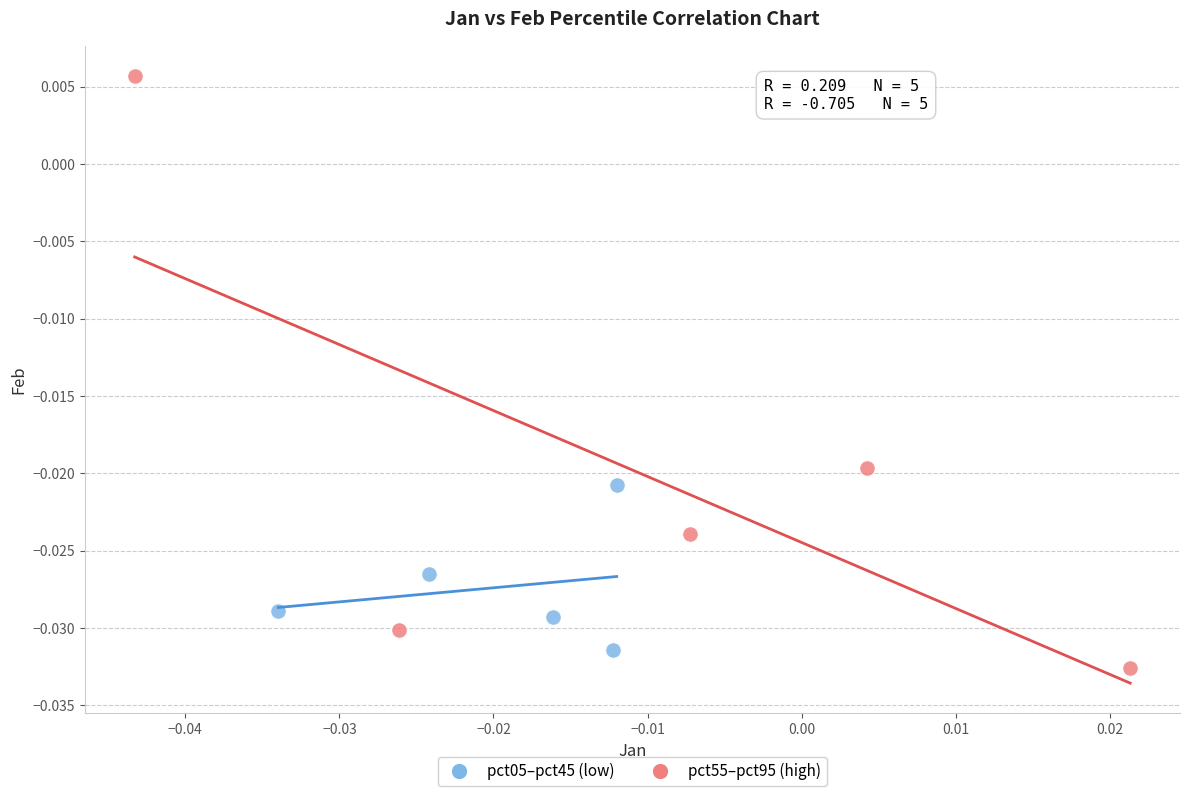

Which series has the widest spread of Y values?

pct55–pct95 (high)